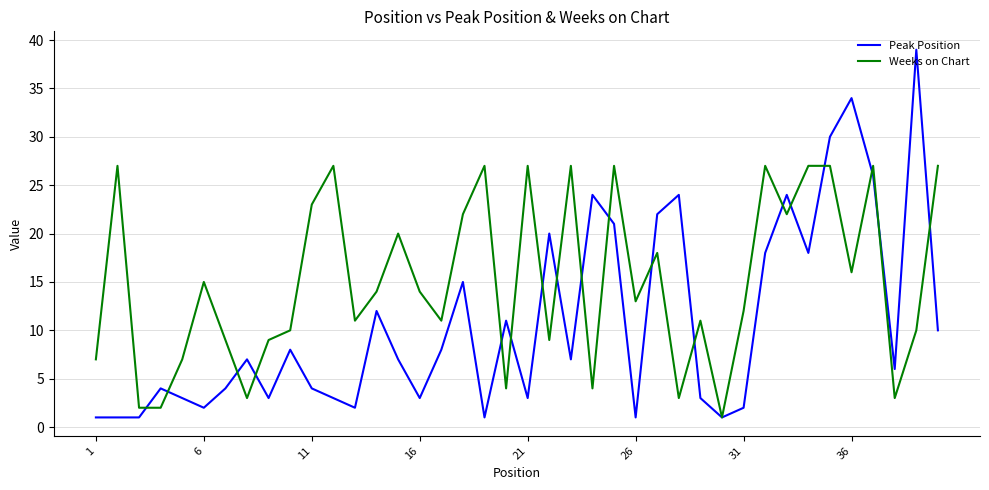

What is the minimum value for Peak Position?

1